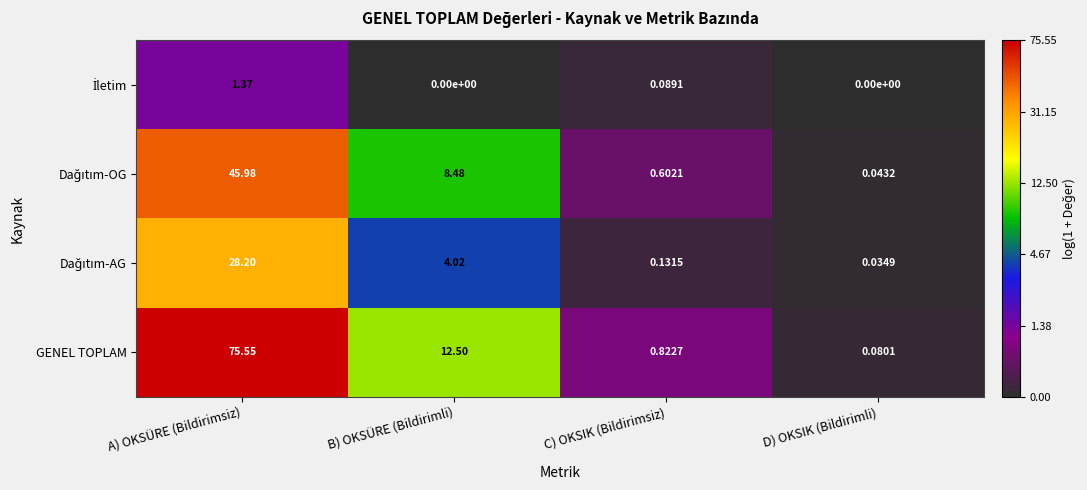

How many values in the GENEL TOPLAM series exceed 12?

2